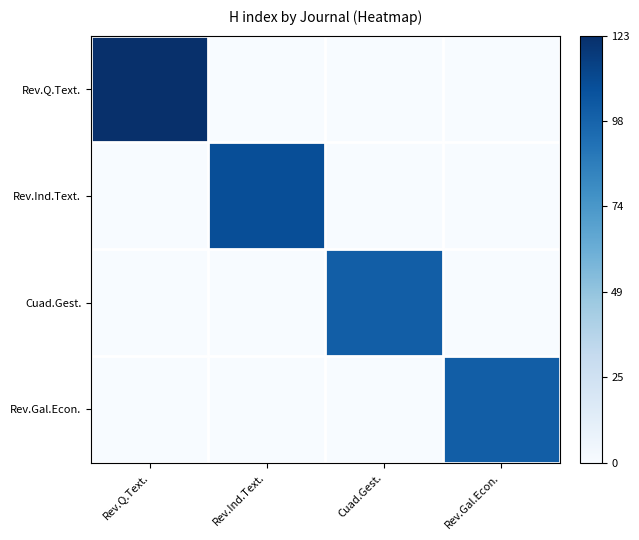

Which has a higher value, Rev.Gal.Econ. or Rev.Ind.Text.?

Rev.Gal.Econ.